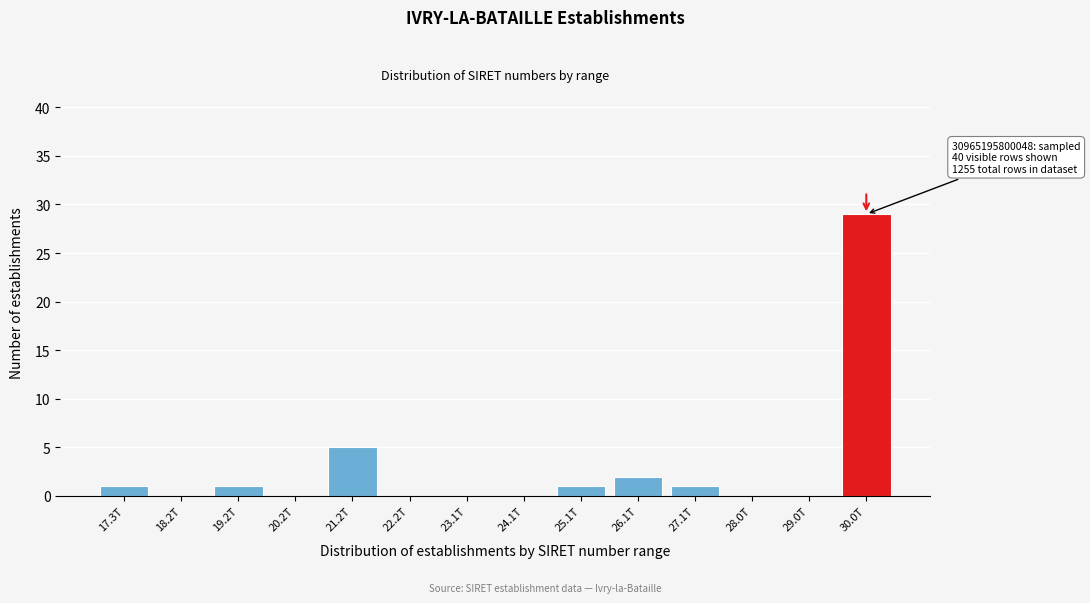

Reading left to right, transcribe all the data shown in this chart.

17.3T=1	18.2T=0	19.2T=1	20.2T=0	21.2T=5	22.2T=0	23.1T=0	24.1T=0	25.1T=1	26.1T=2	27.1T=1	28.0T=0	29.0T=0	30.0T=29